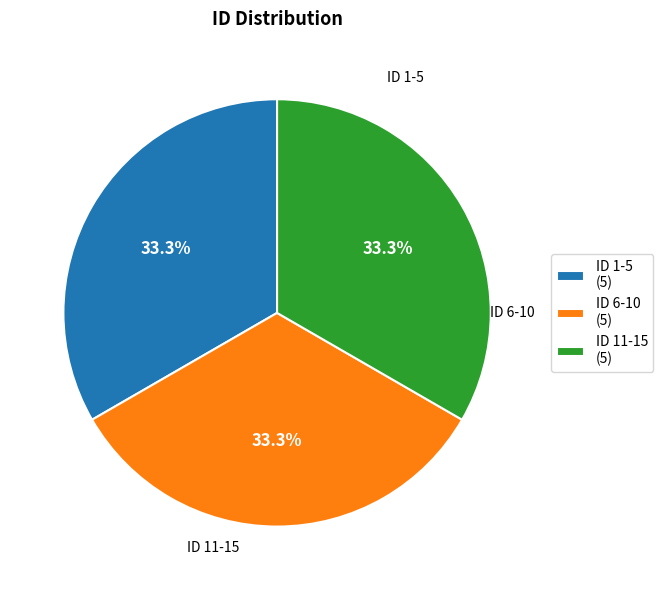

What percentage is NOT represented by ID 1-5 (5)?

66.7%